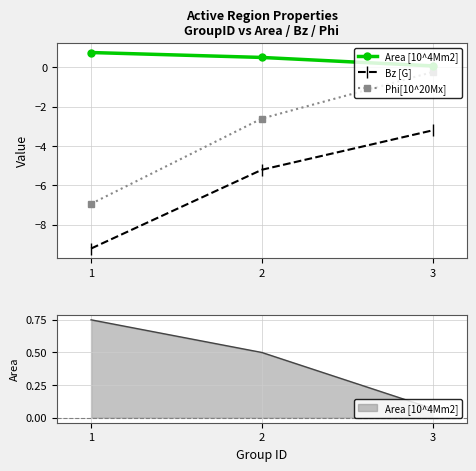

Does the chart have visible grid lines?

Yes